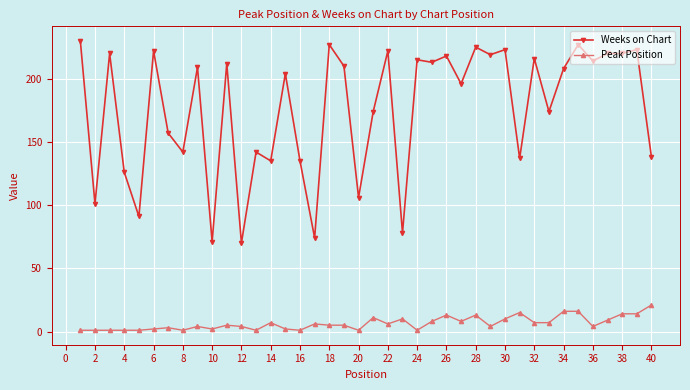

True or false: Weeks on Chart and Peak Position cross at least once.

False